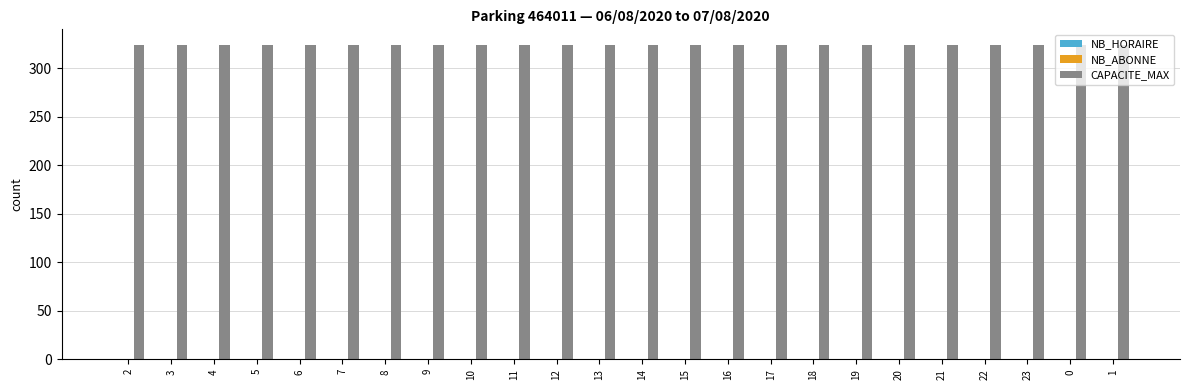

Which category has the lowest value in the CAPACITE_MAX series?

2